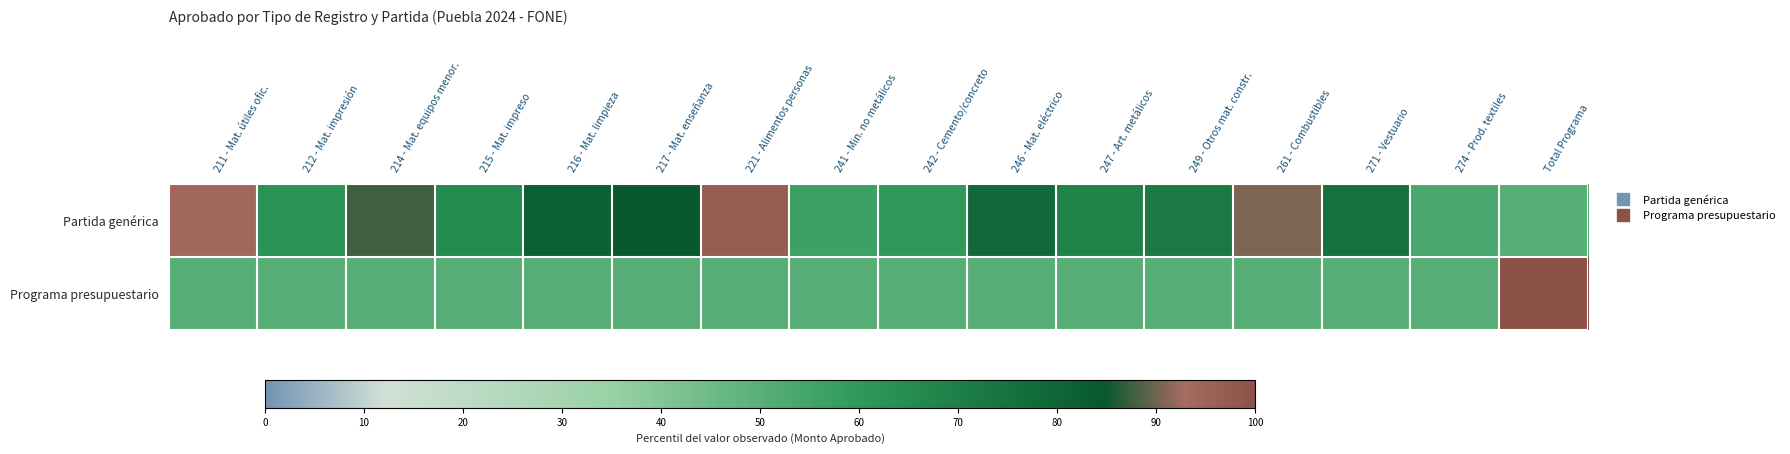

List the series in order of their overall mean, lowest first.

Programa presupuestario, Partida genérica